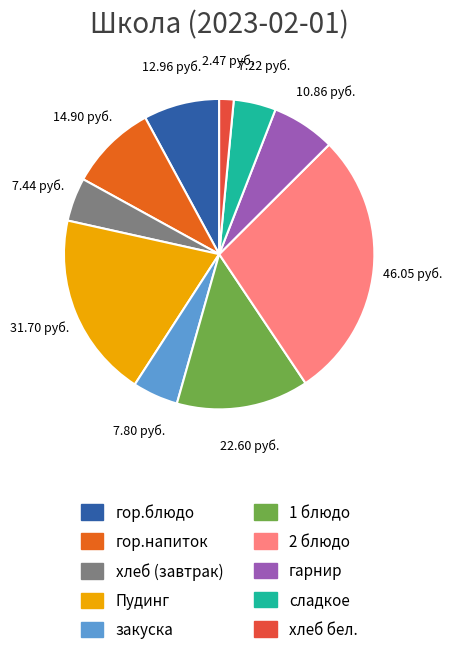

Combined, do хлеб бел. and 1 блюдо account for over 50%?

No